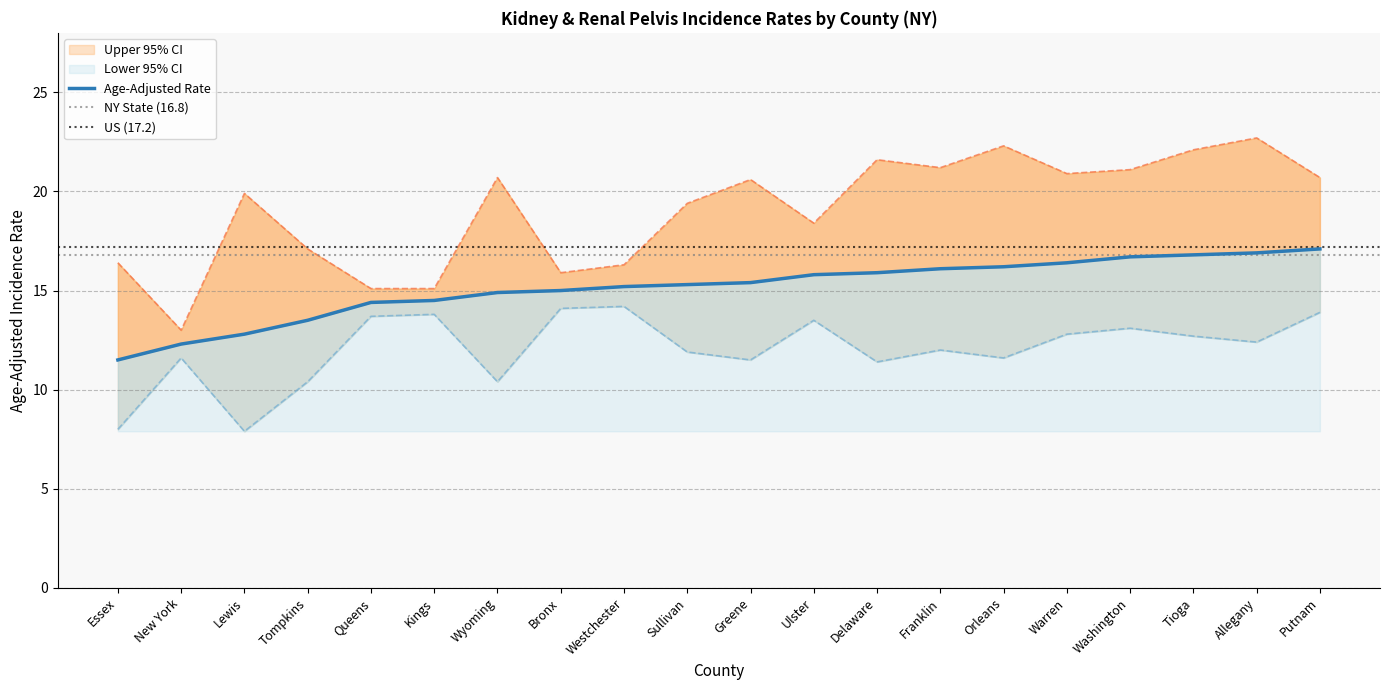

Between Tompkins and Washington, which series saw the biggest shift?

Upper 95% CI